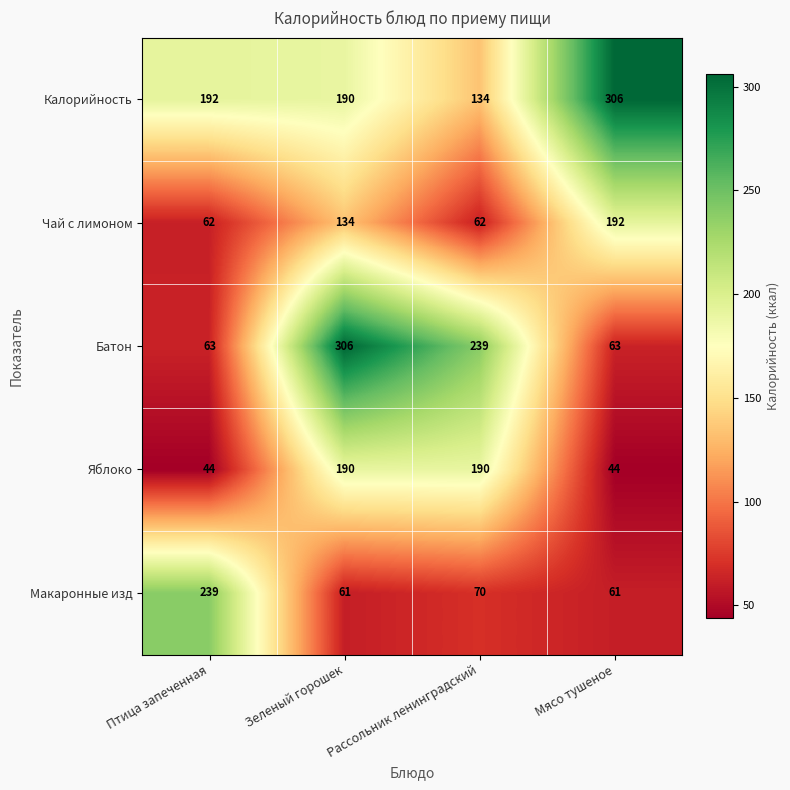

At how many categories does at least one series exceed 156?

4